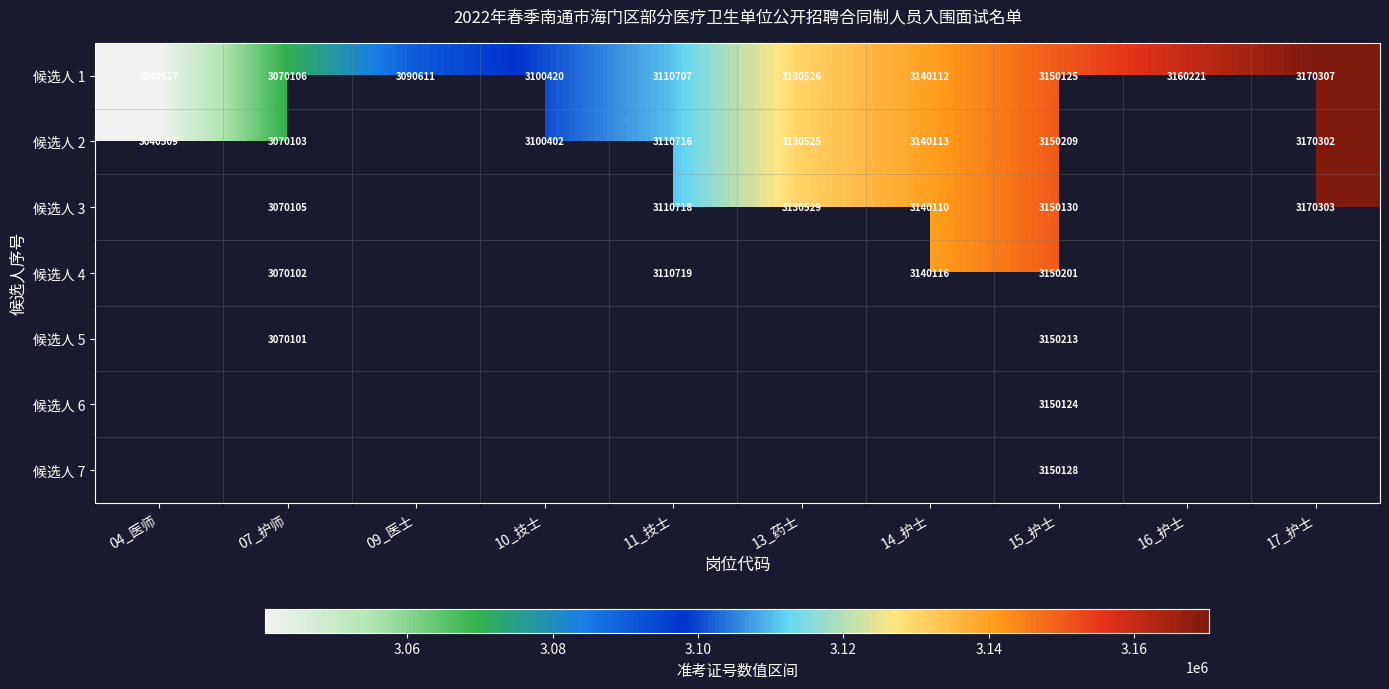

At which category is the sum across all series the highest?

15_护士